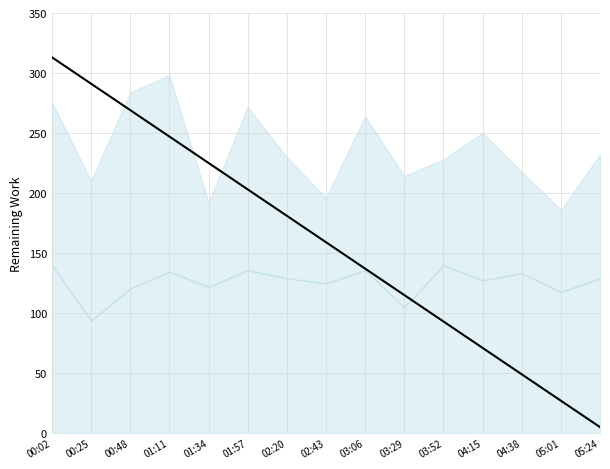

Rank the categories by value from highest to lowest.

00:02, 00:25, 00:48, 01:11, 01:34, 01:57, 02:20, 02:43, 03:06, 03:29, 03:52, 04:15, 04:38, 05:01, 05:24